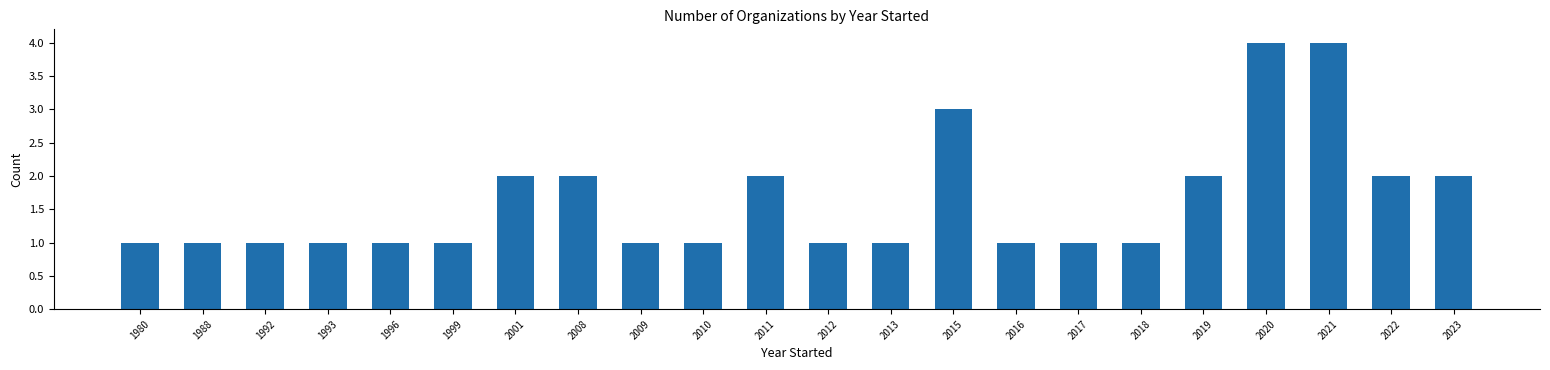

Reading left to right, transcribe all the data shown in this chart.

1	1	1	1	1	1	2	2	1	1	2	1	1	3	1	1	1	2	4	4	2	2